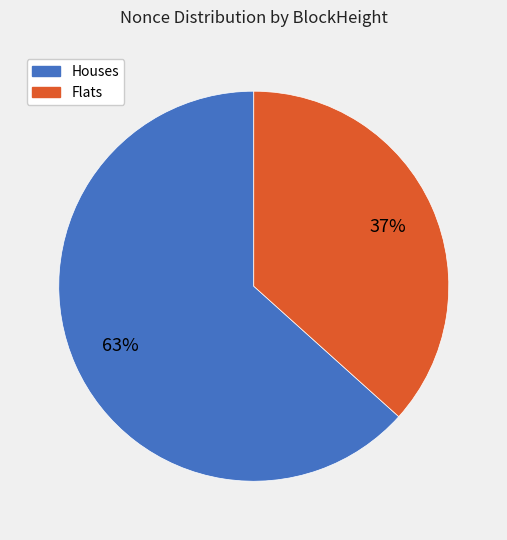

To the nearest percent, what is the average slice percentage?

50%